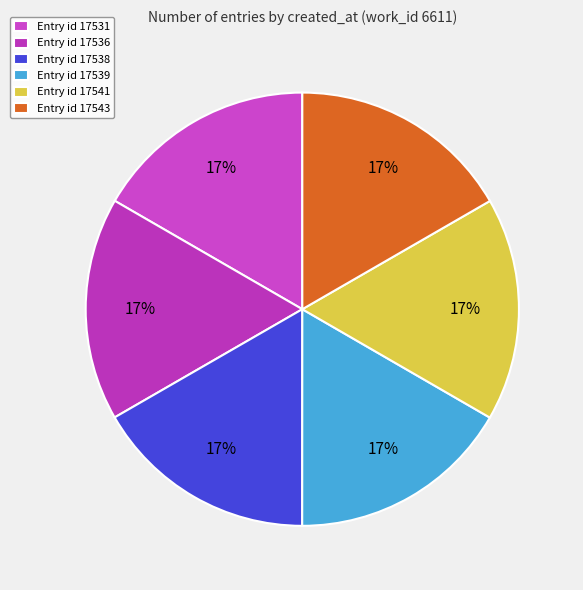

How many slices are in this pie chart?

6